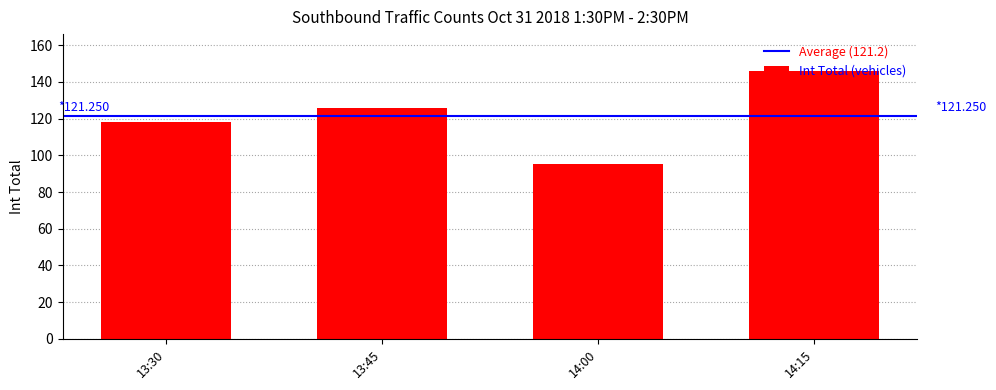

What is the label of the 1st bar from the left?

13:30